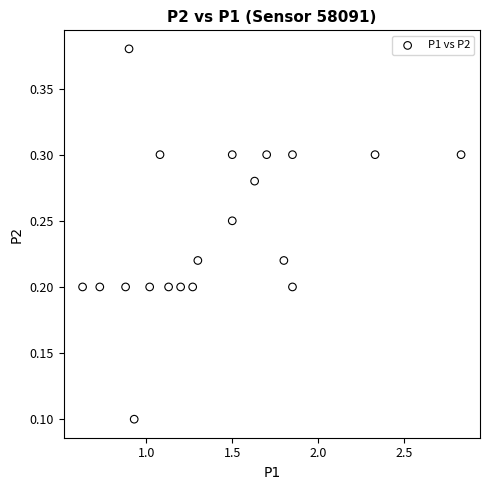

What is the range of X values (max minus min)?

2.2